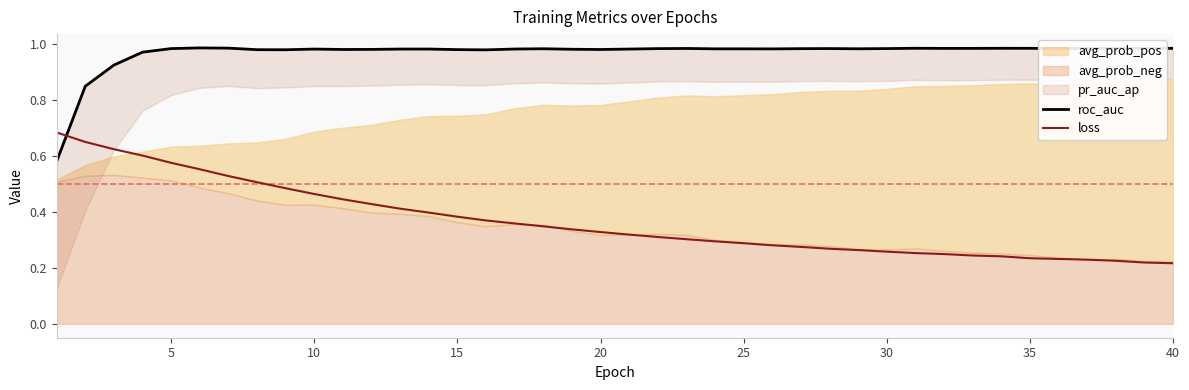

In roc_auc, how many points are higher than both neighbors (excluding endpoints)?

9